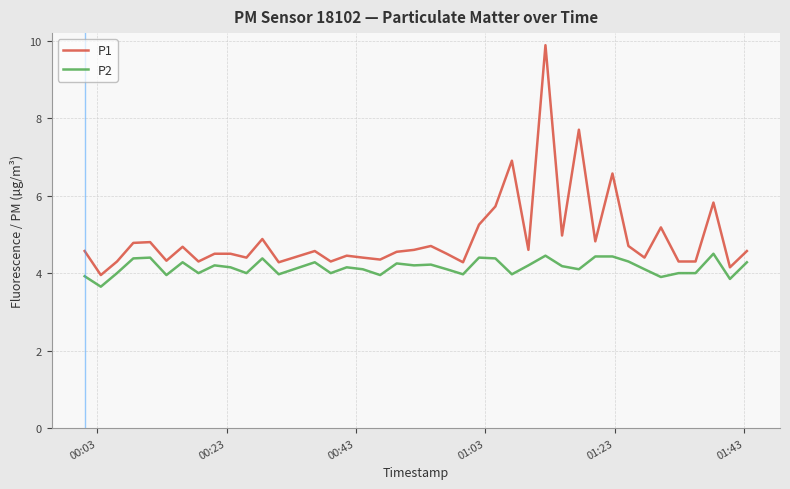

Which series has the largest range (max minus min)?

P1